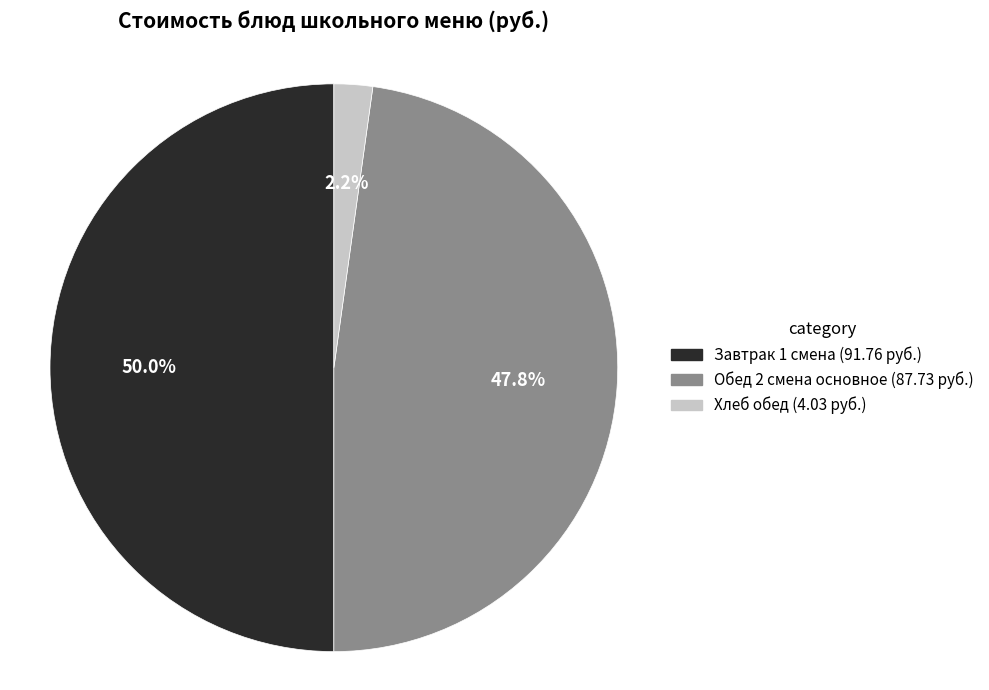

Count the number of slices in the pie.

3